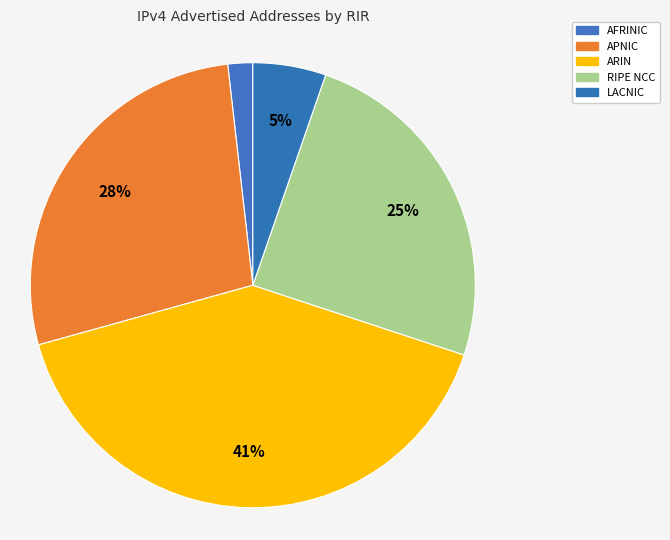

How many slices are in this pie chart?

5